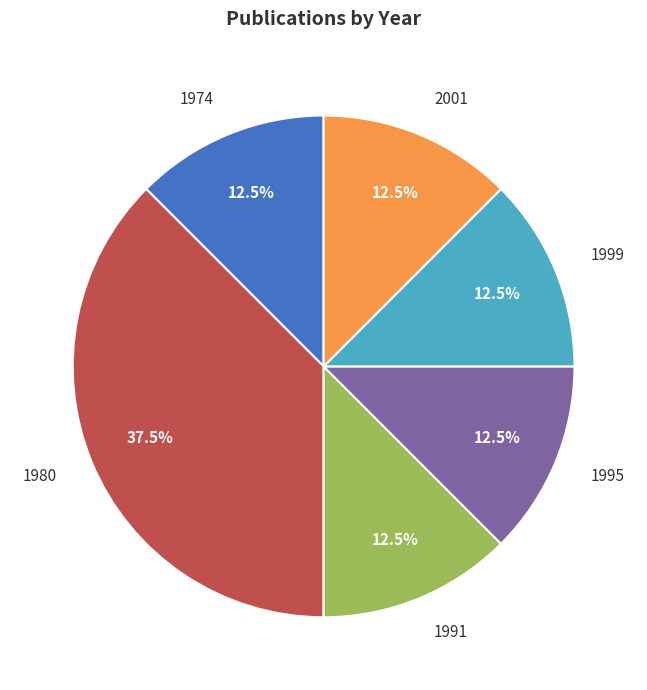

Between 1980 and 1974, which is larger?

1980